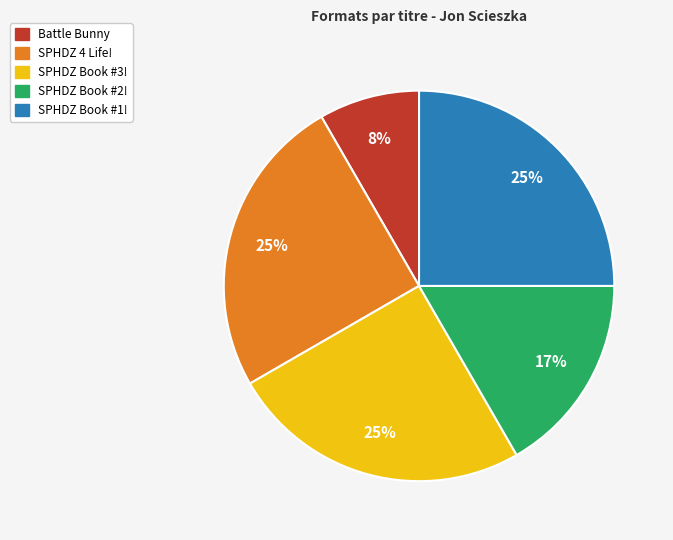

How many slices are in this pie chart?

5